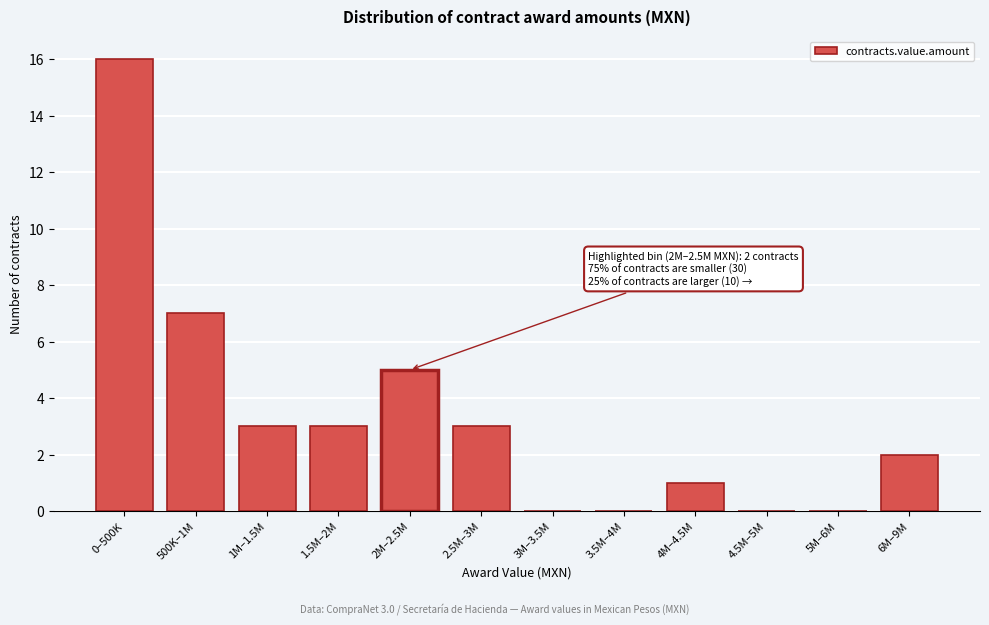

Reading left to right, list all the values displayed in this chart.

0–500K=16	500K–1M=7	1M–1.5M=3	1.5M–2M=3	2M–2.5M=5	2.5M–3M=3	3M–3.5M=0	3.5M–4M=0	4M–4.5M=1	4.5M–5M=0	5M–6M=0	6M–9M=2